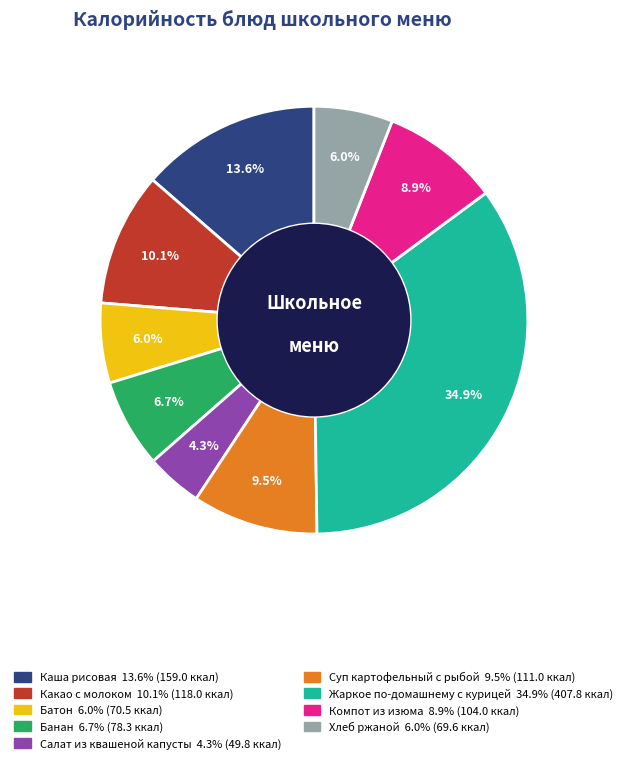

To the nearest percent, what is the difference between the Банан and Батон slice percentages?

1%